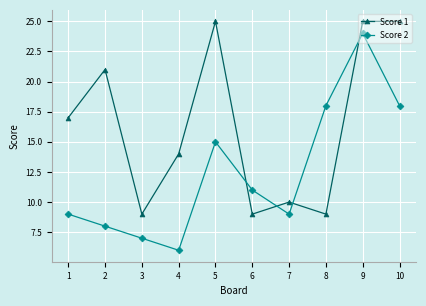

List the series in order of their peak value, lowest first.

Score 2, Score 1